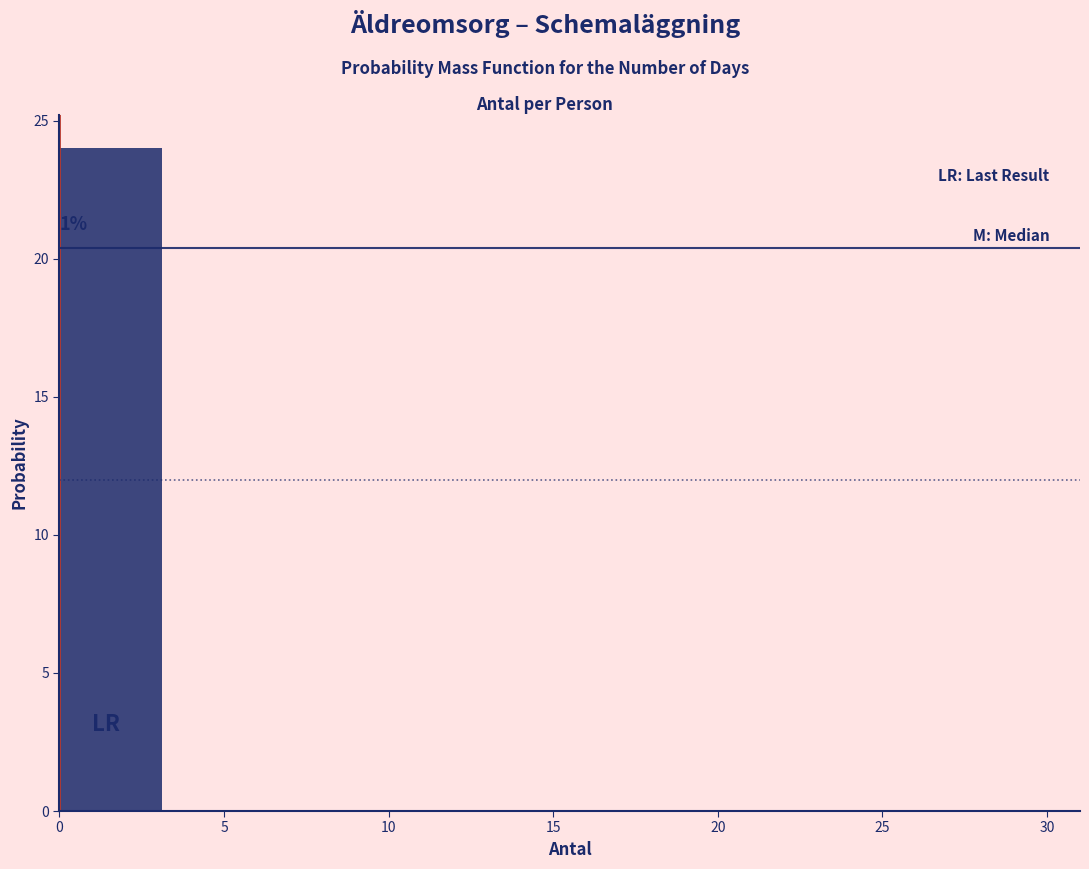

Which range on the x-axis has the tallest bar?

0.0 to 3.1